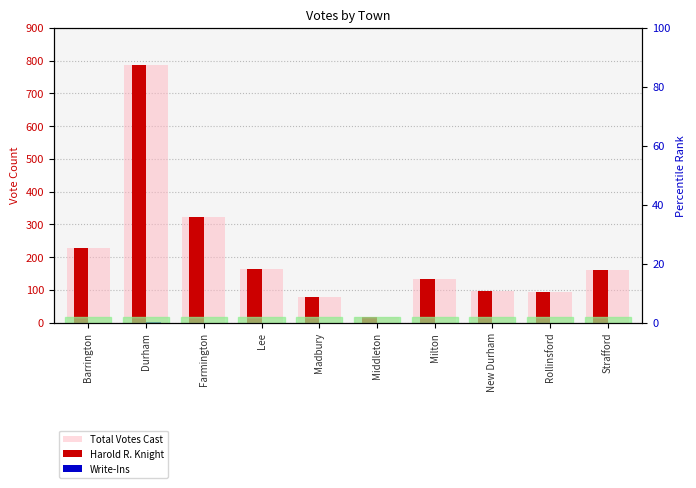

What are all the series names shown in the legend?

Total Votes Cast, Harold R. Knight, Write-Ins